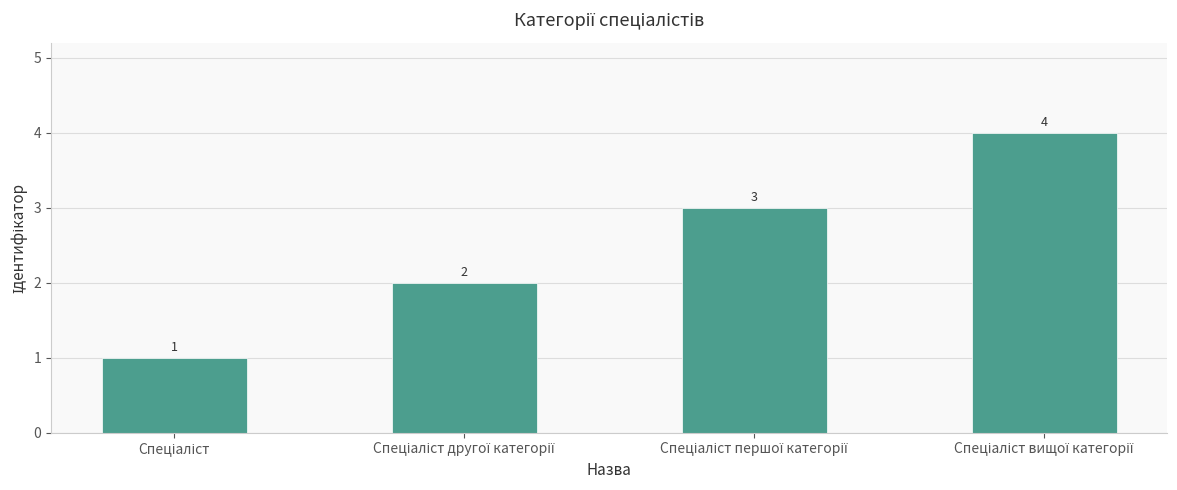

How many distinct data groups are displayed?

1